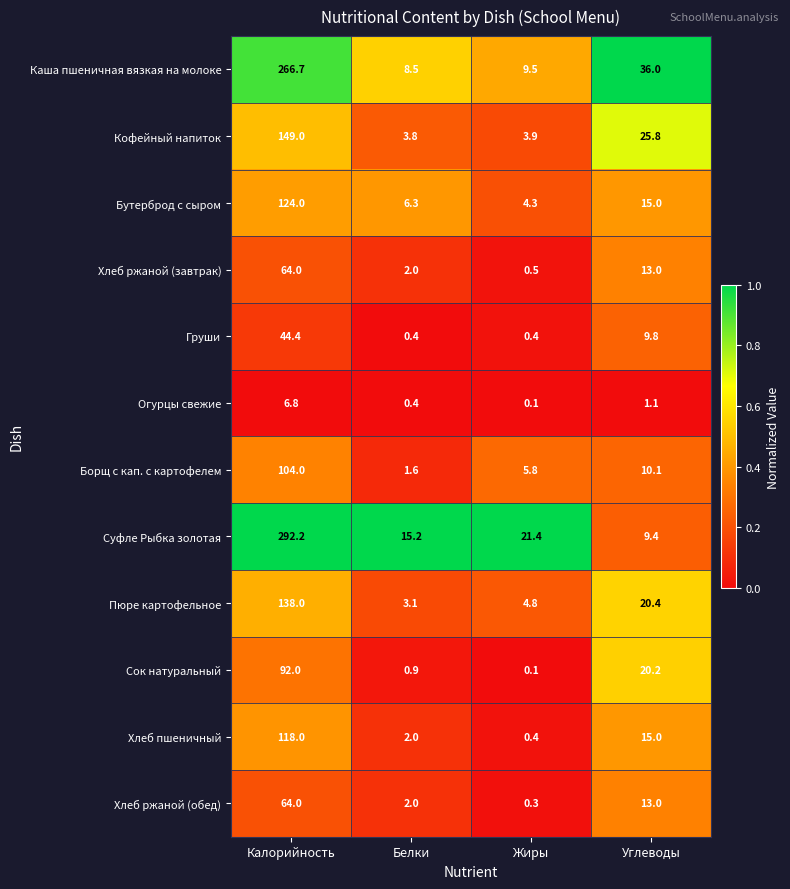

True or false: Хлеб ржаной (завтрак) has a value of 3.0 at Белки.

False